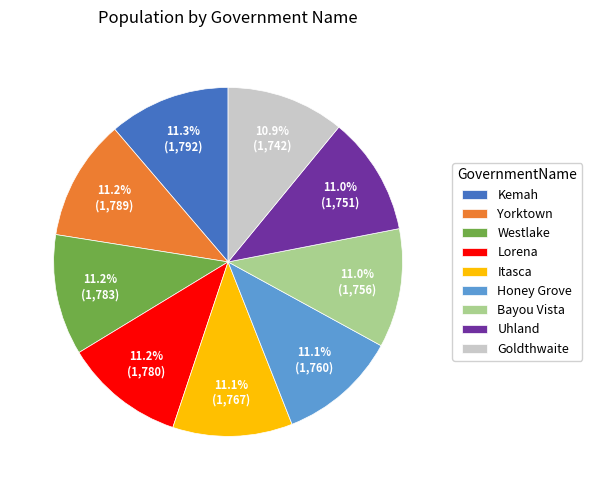

To the nearest percent, what is the combined percentage of Westlake and Goldthwaite?

22%